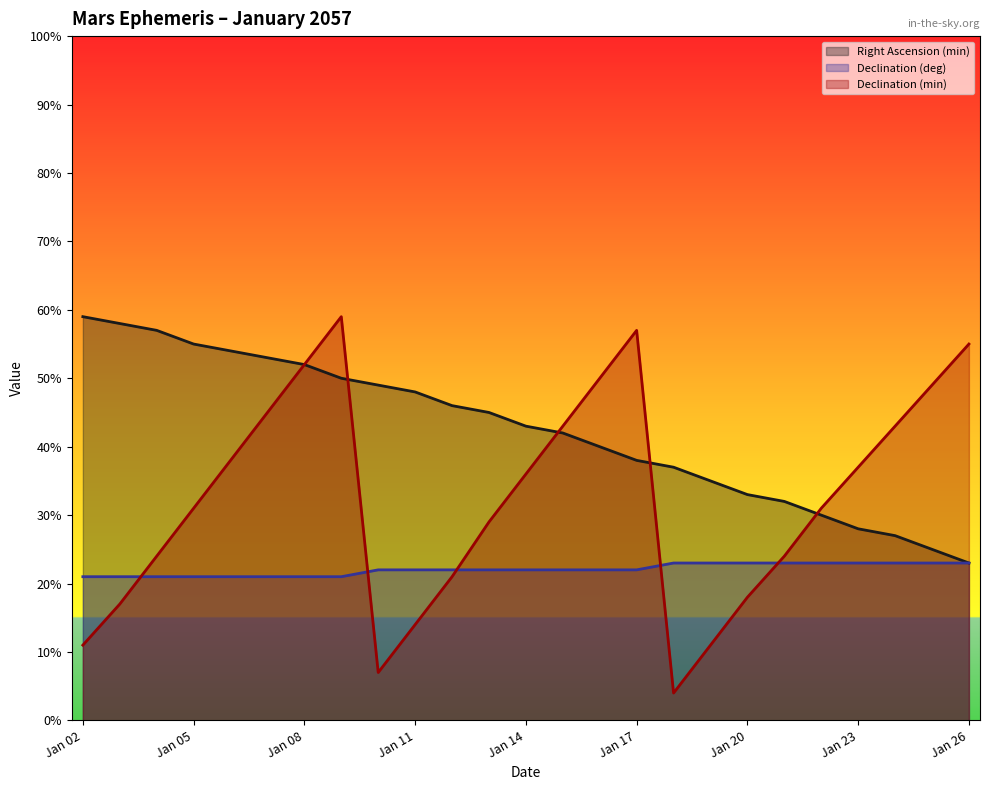

Which has a higher value, Jan 12 or Jan 25?

Jan 12